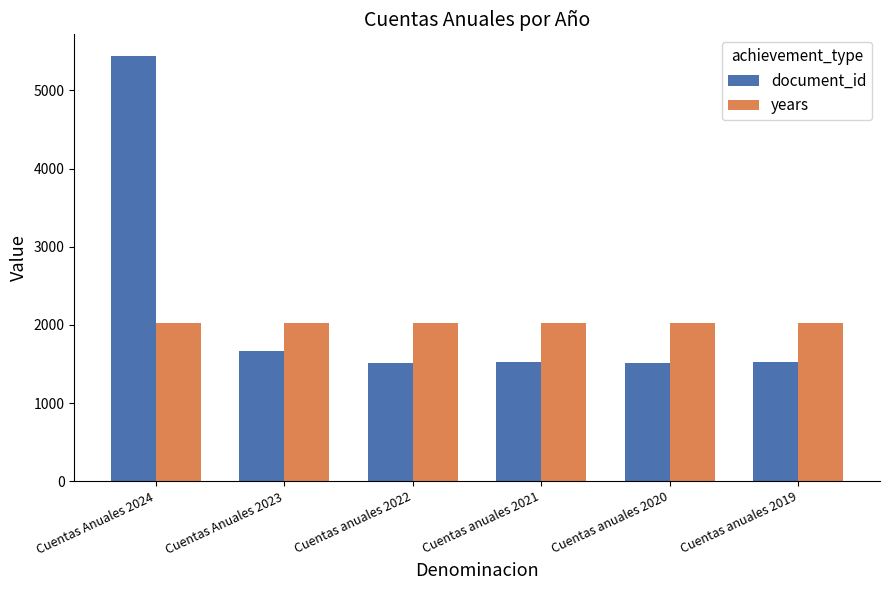

Rank the series by their maximum value, from highest to lowest.

document_id, years